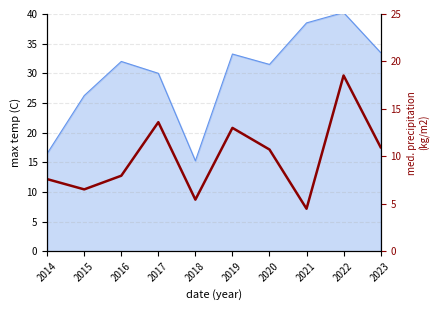

Which category has the highest value across all series?

2022